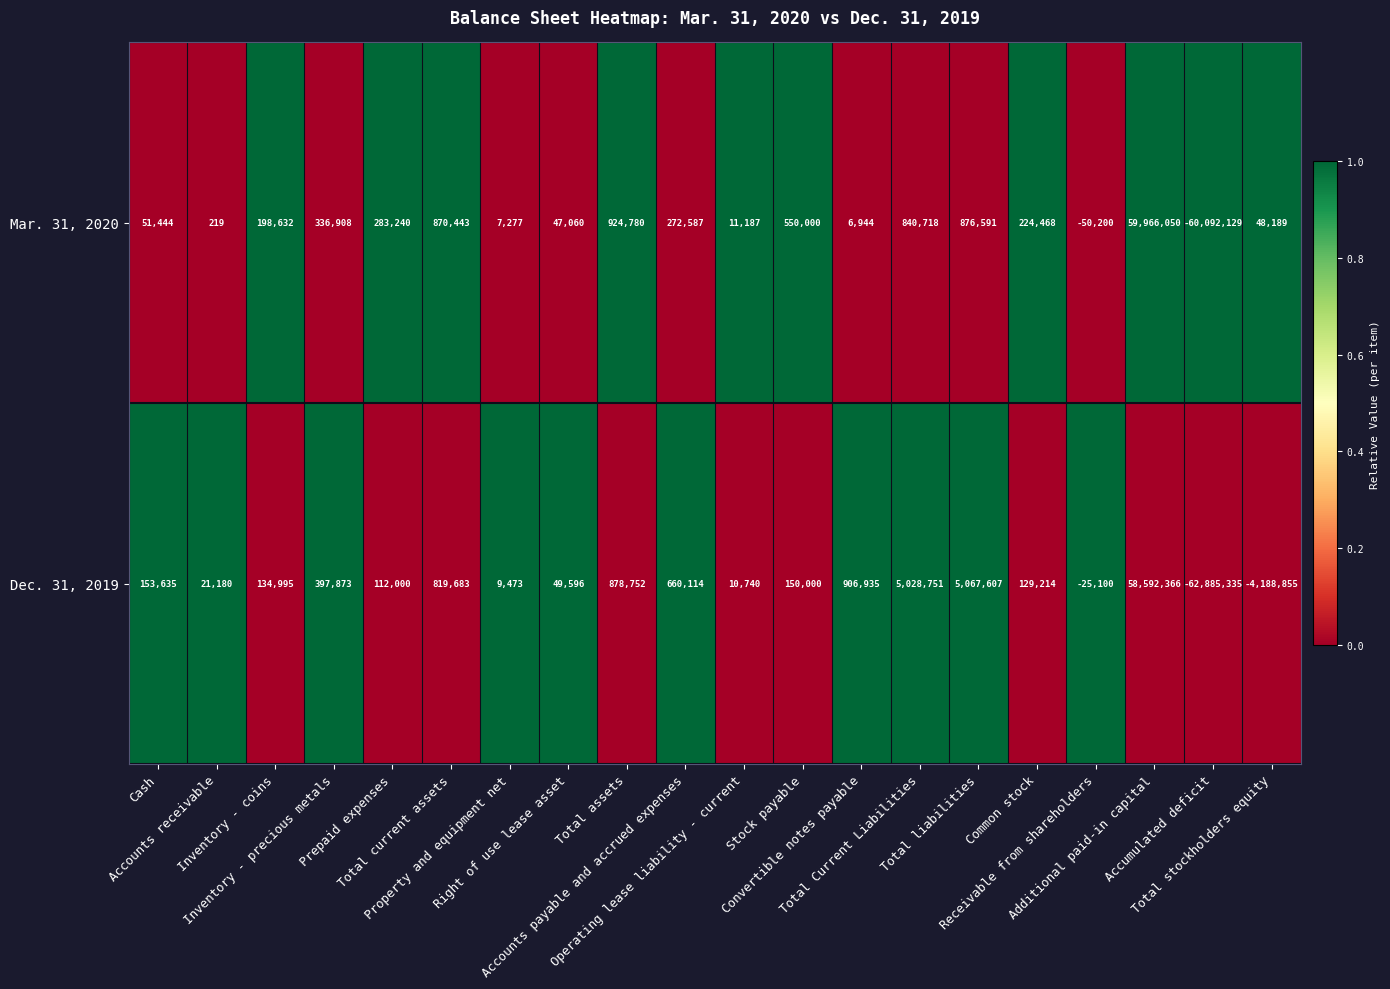

What is the minimum value shown in the chart?

-62885335